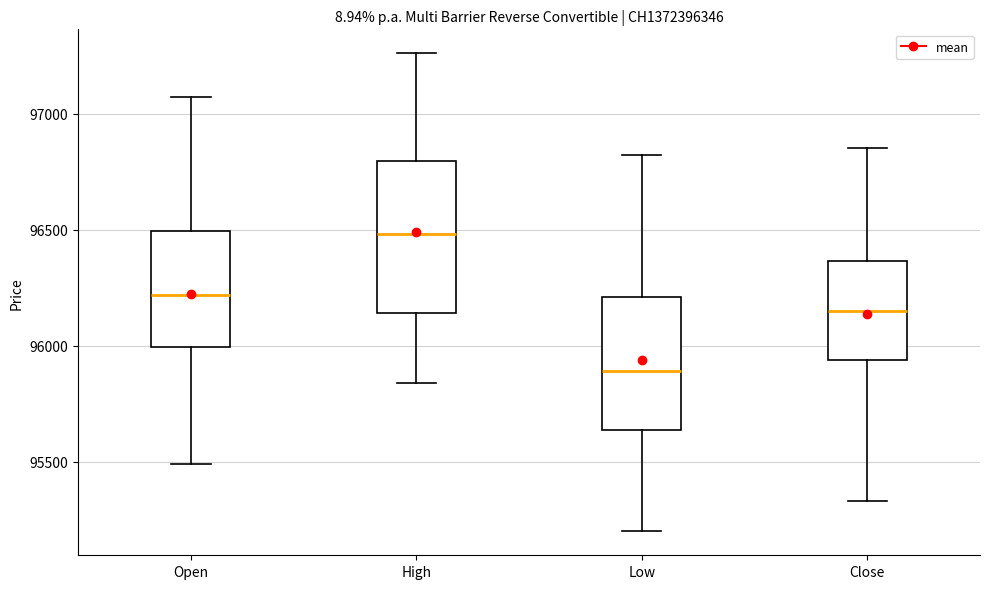

Which box is the tallest, from its lower edge to its upper edge?

High